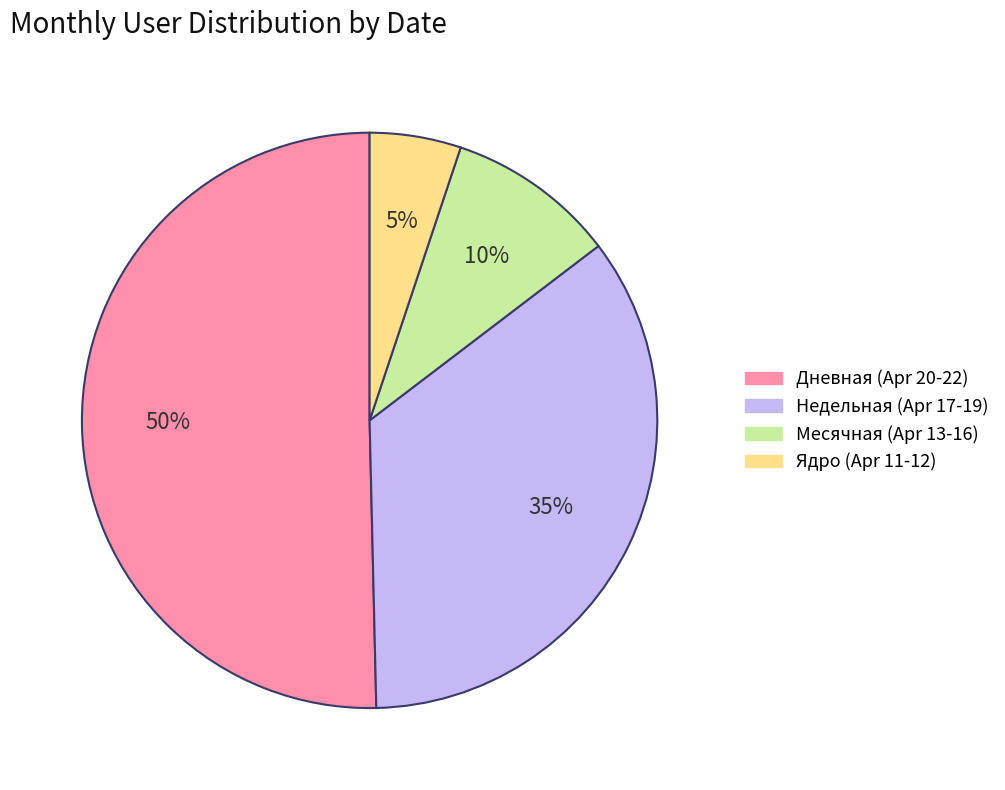

To the nearest percent, what is the difference between the largest and smallest slice percentages?

45%